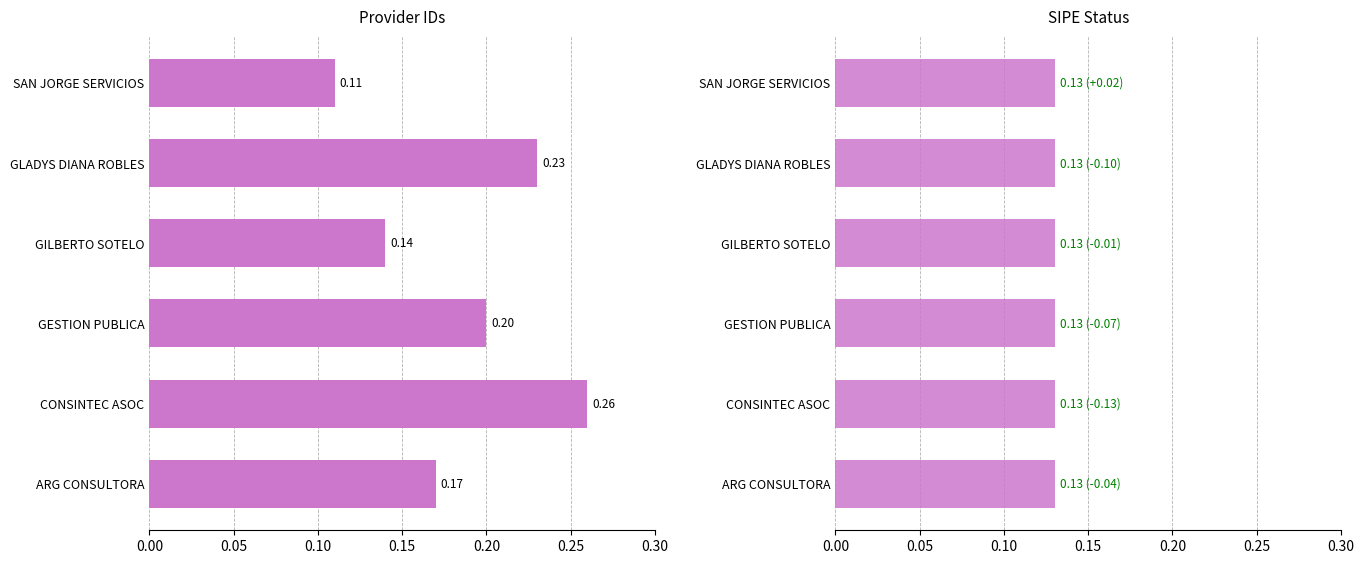

How many values are between 0 and 1?

6